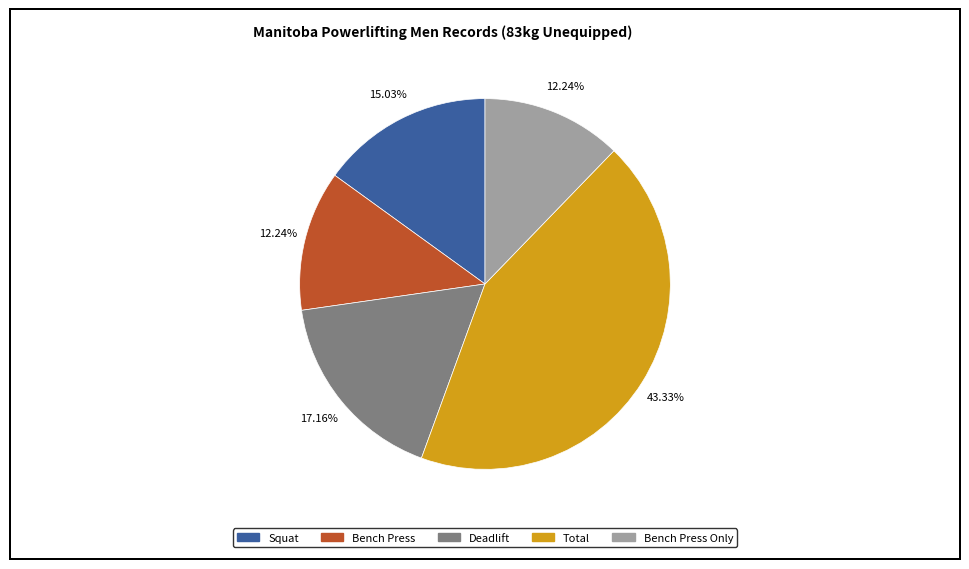

How many slices are in this pie chart?

5